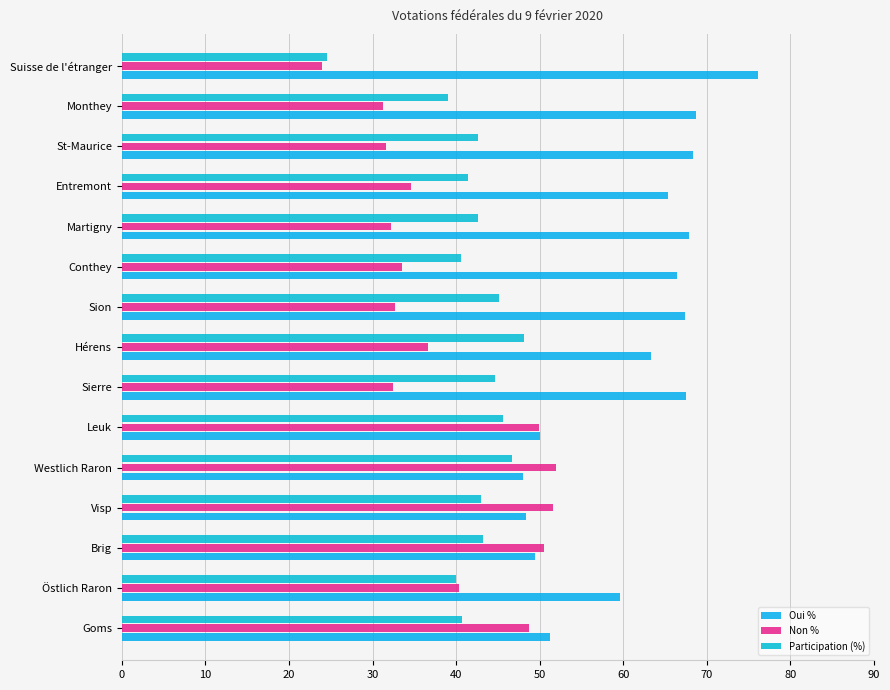

How many data points in Non % are less than 34?

7